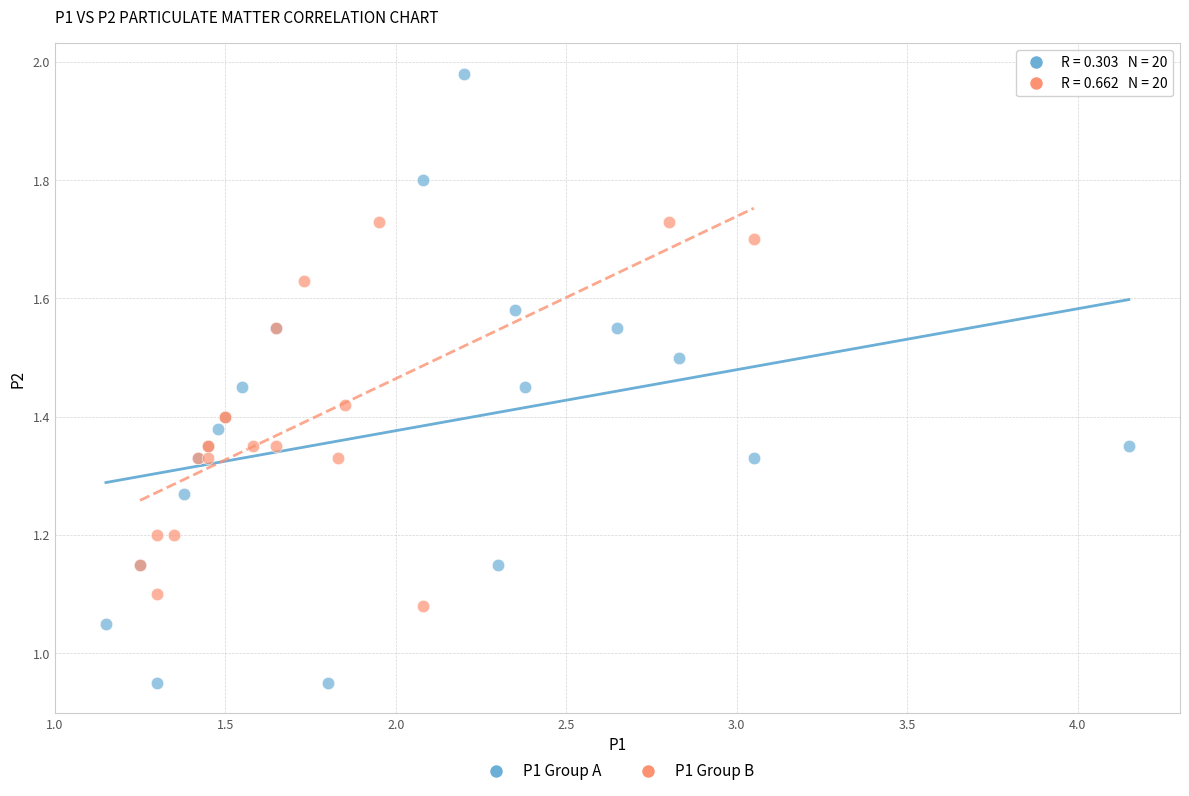

Which series has the largest Y range (max minus min)?

P1 Group A